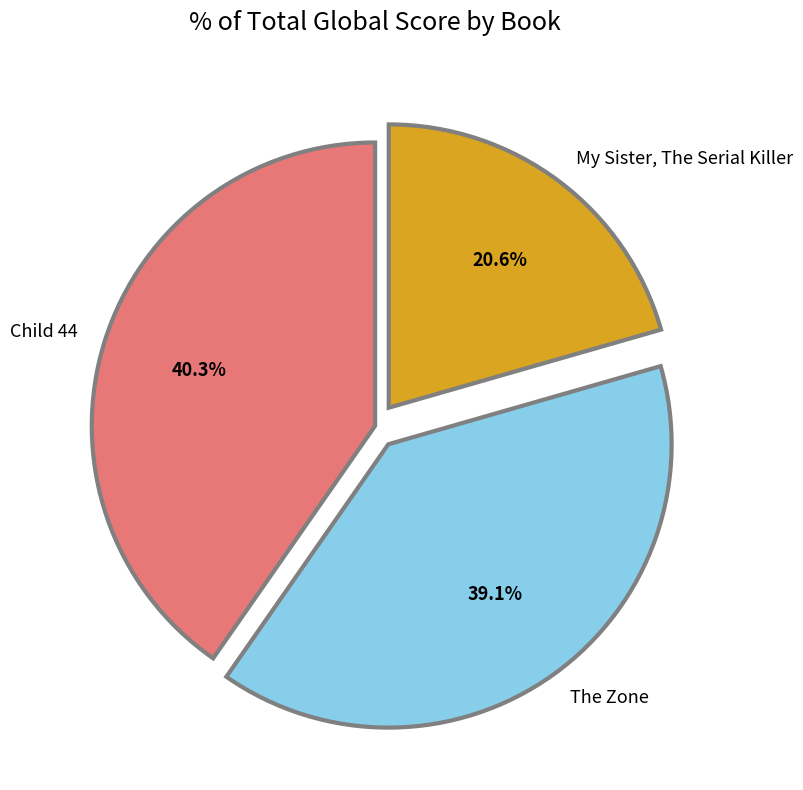

Between My Sister, The Serial Killer and Child 44, which is larger?

Child 44